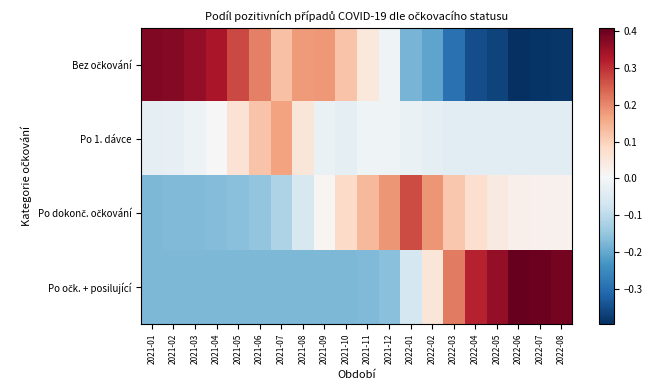

Between 2021-04 and 2022-08, which series saw the biggest shift?

Bez očkování